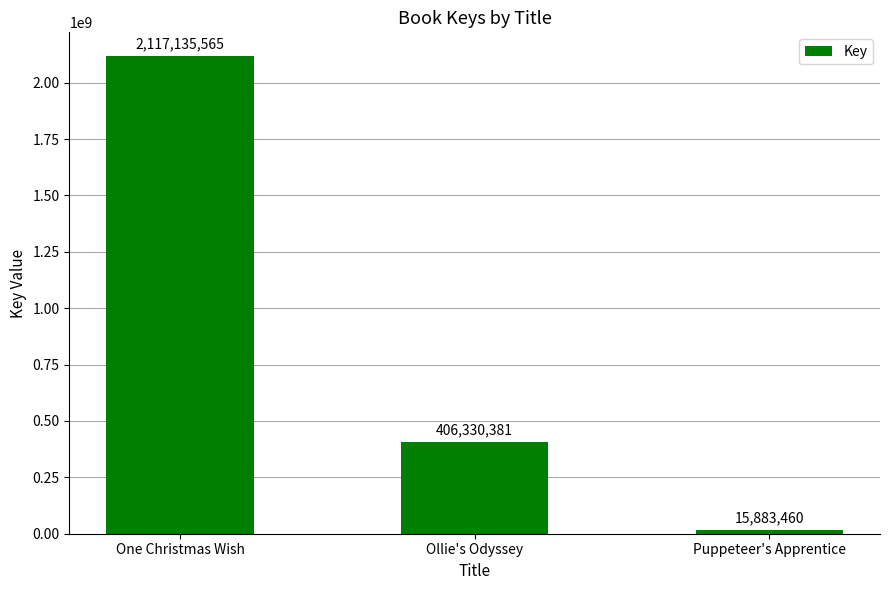

Reading left to right, what are all the values shown in this chart?

One Christmas Wish=2117135565	Ollie's Odyssey=406330381	Puppeteer's Apprentice=15883460